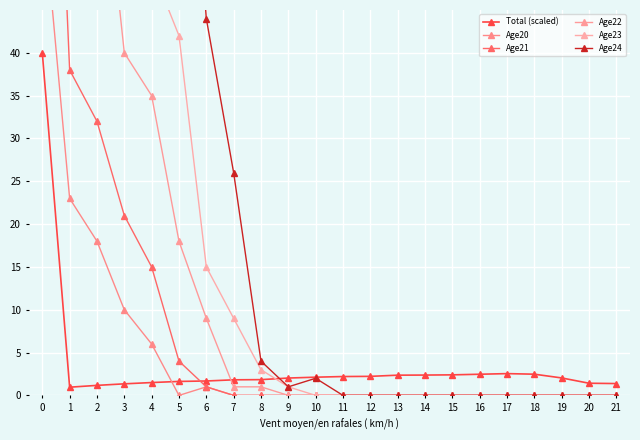

How many data points does each series have?

22